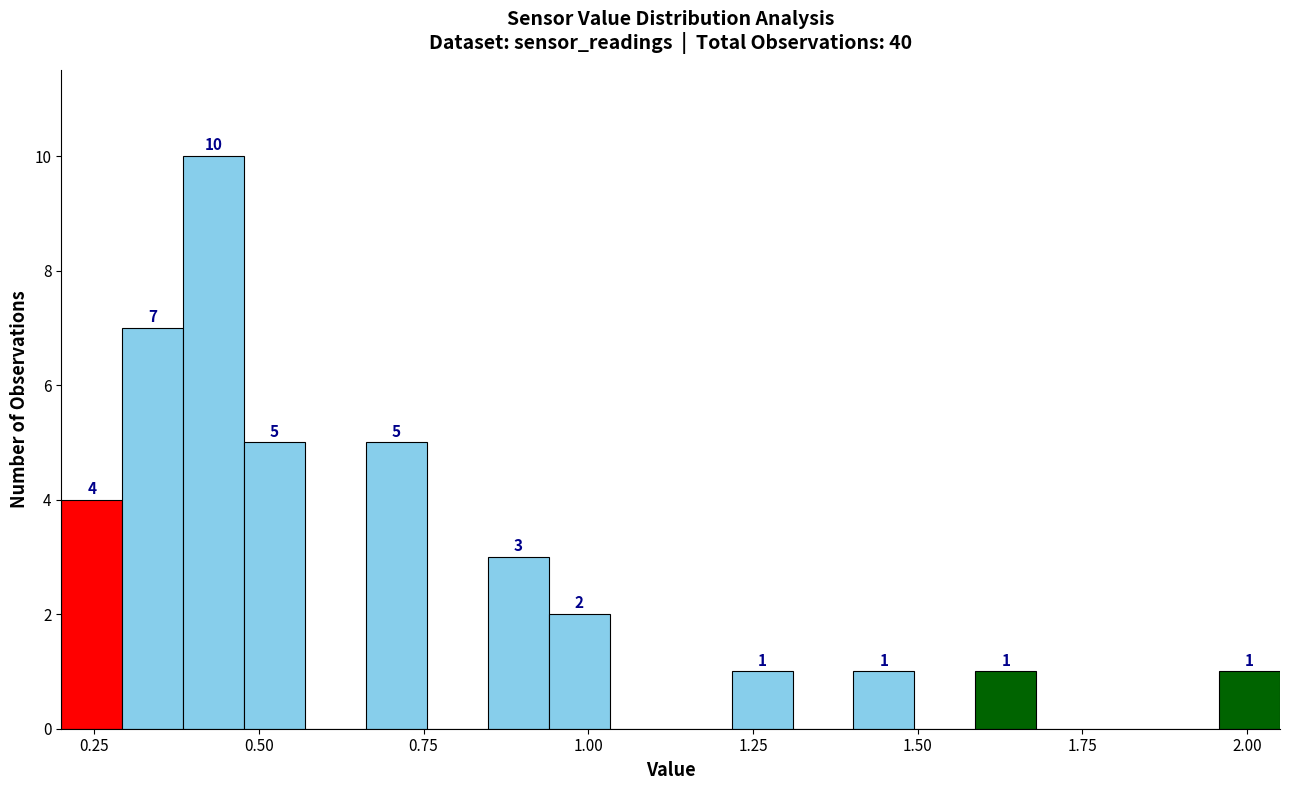

Read against the x-axis, roughly where is the centre of the tallest bar?

0.45